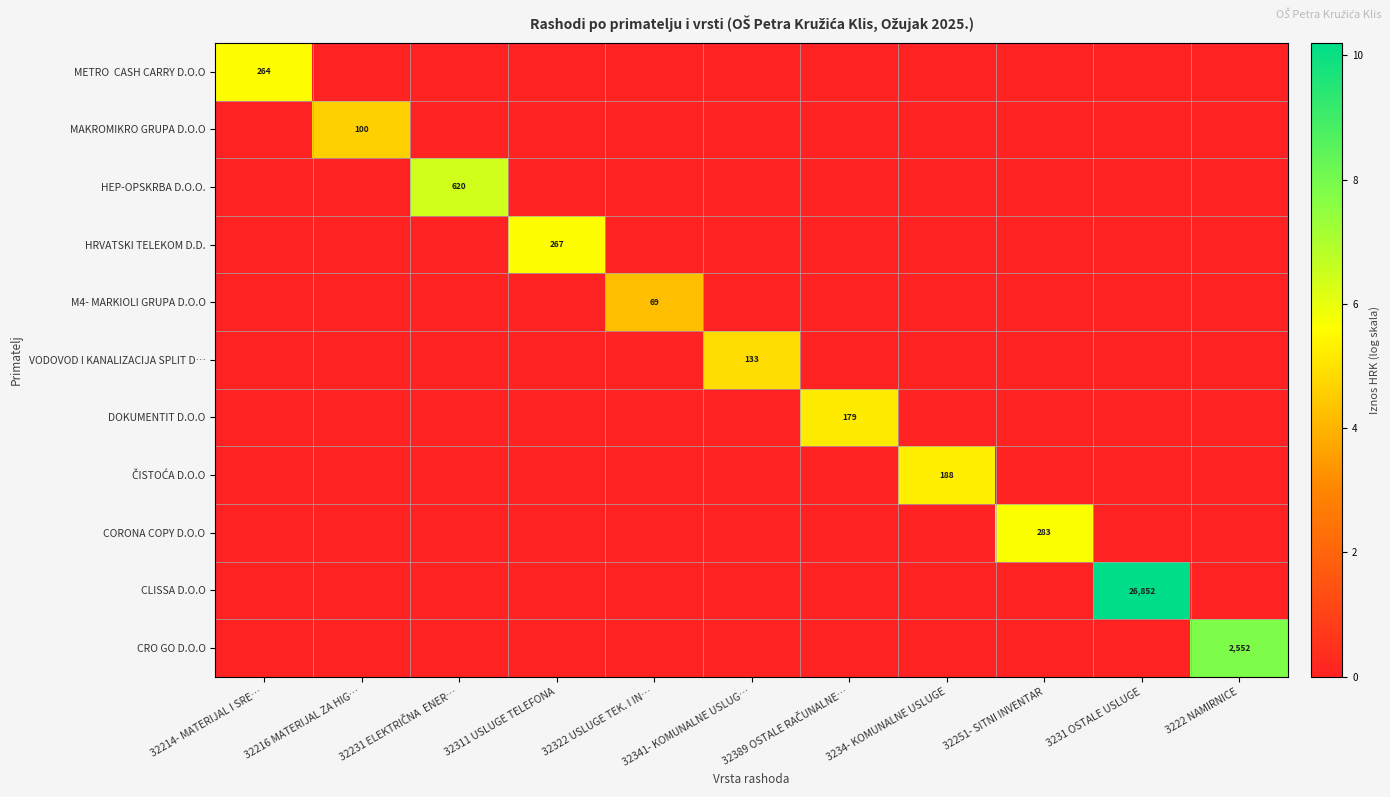

What is the maximum value for M4- MARKIOLI GRUPA D.O.O?

4.3